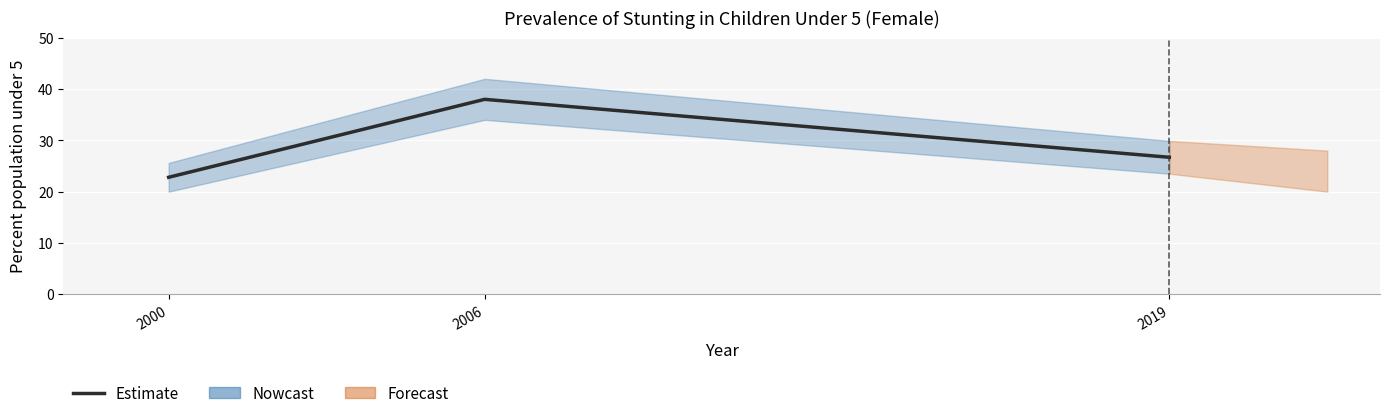

What is the maximum value shown in the chart?

38.0